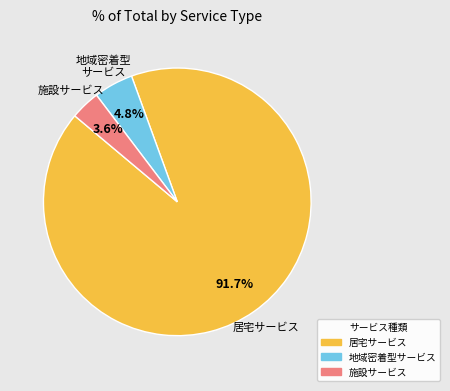

Between 地域密着型サービス and 施設サービス, which is larger?

地域密着型サービス